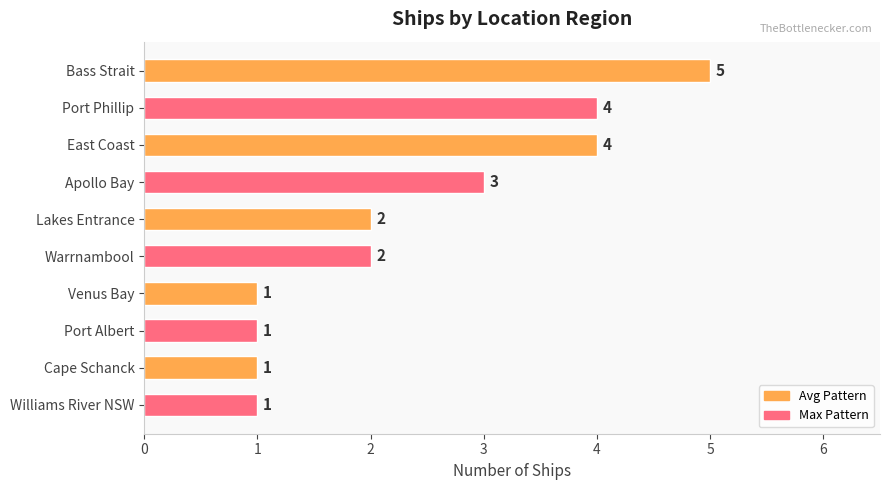

Count the values in the range 1 to 4.

9